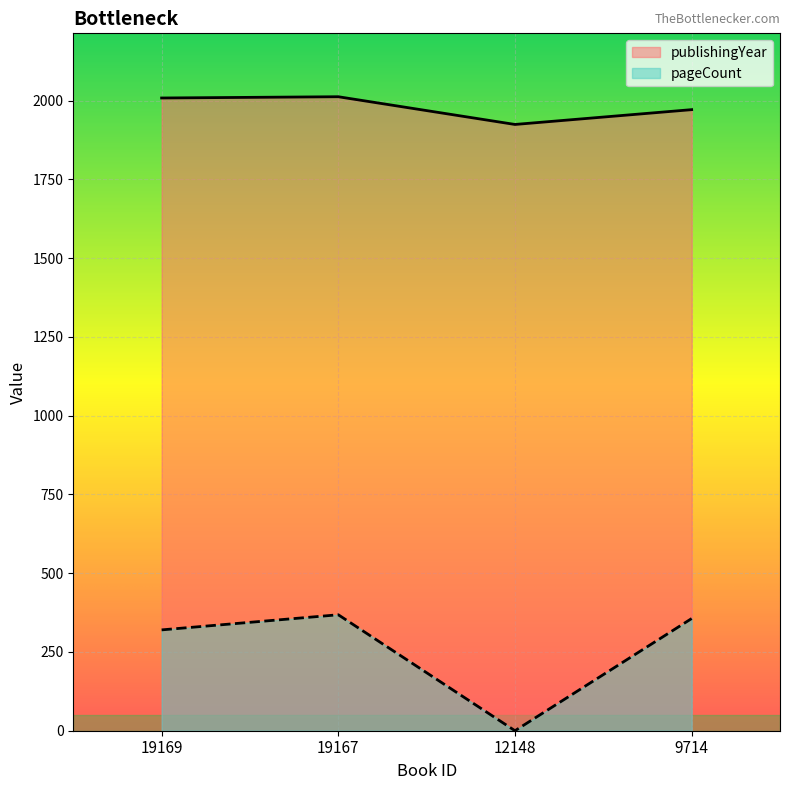

At 9714, list the series in order from largest to smallest.

publishingYear, pageCount